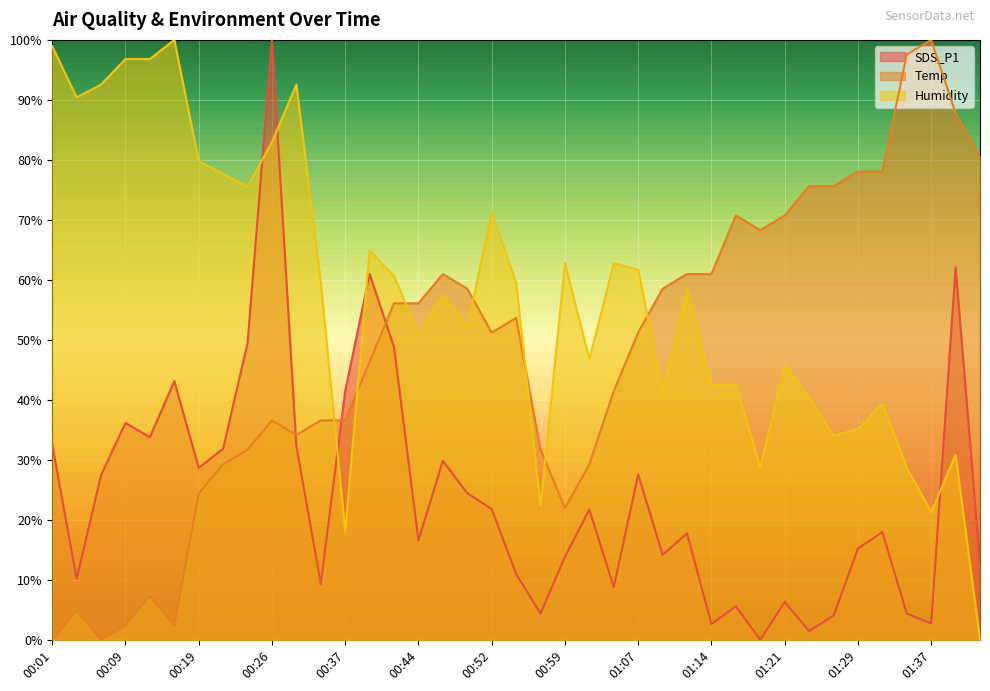

Where is Humidity nearest to the value 0?

01:42